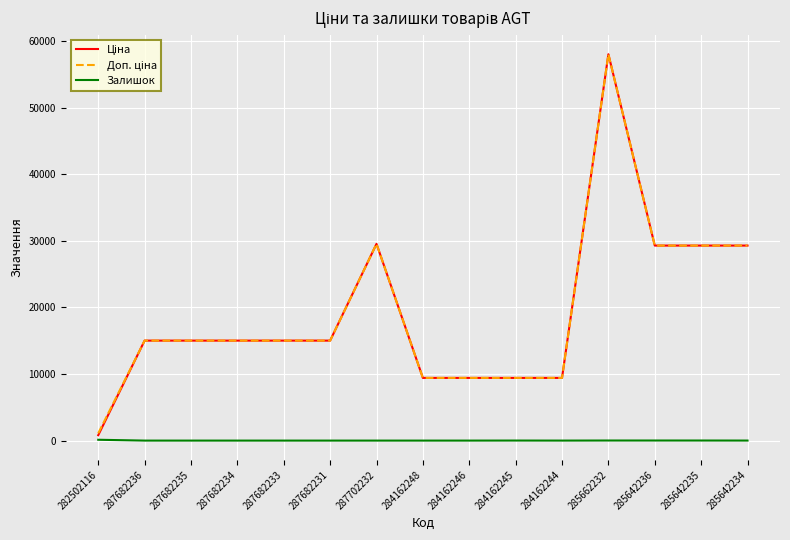

What is the spread (max minus min) of values at 287682233?

15019.2